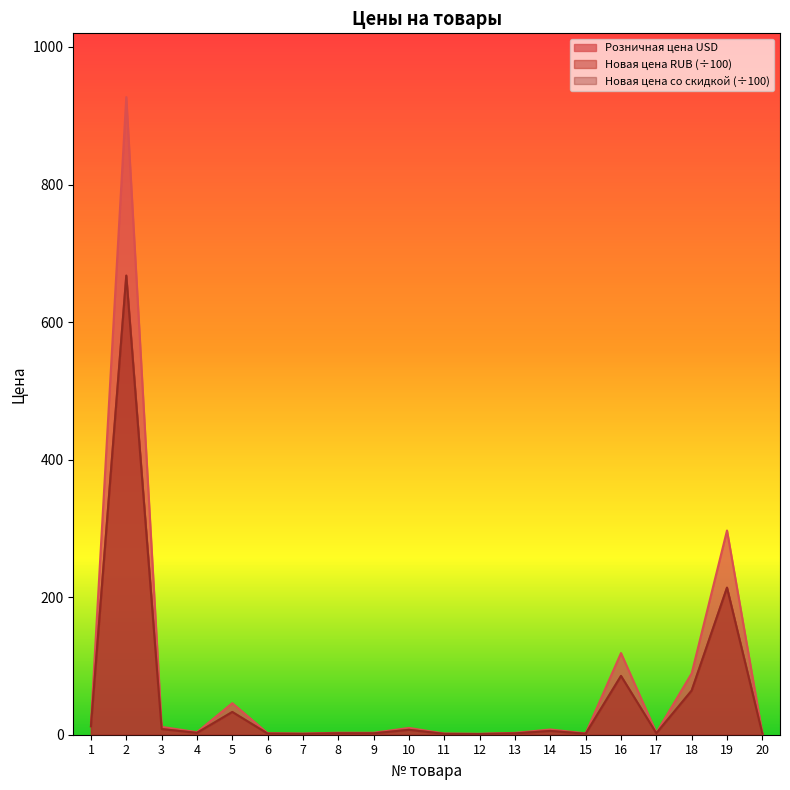

What is the approximate value of Новая цена RUB (÷100) at 17?

2.1